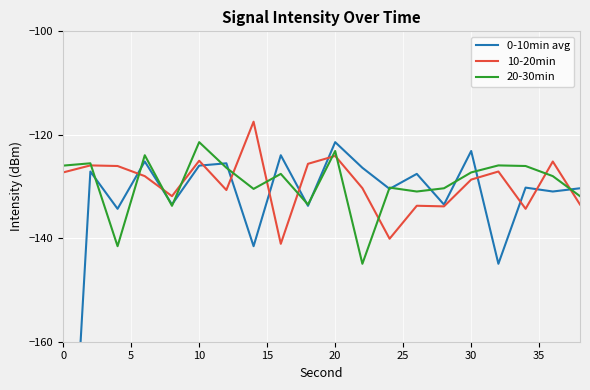

How many interior local valleys does the 10-20min series have?

6